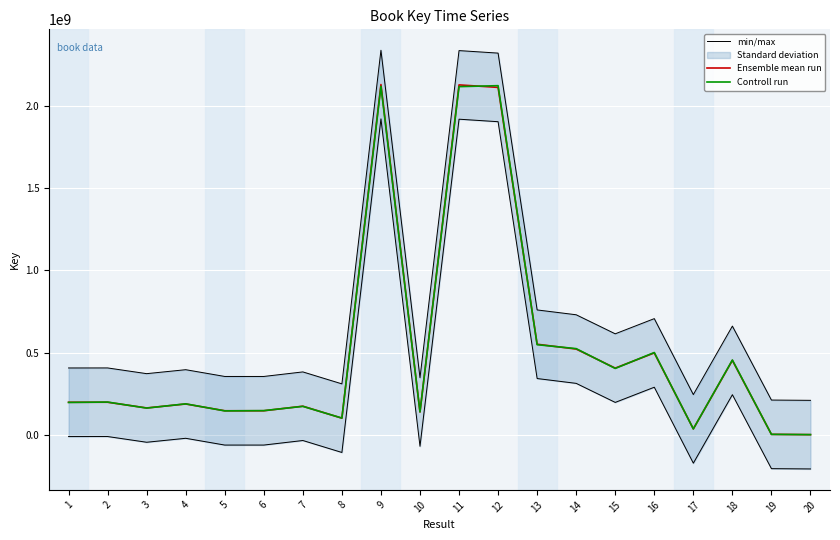

What is the value of the Controll run point at the 8th from the left?

100867119.5